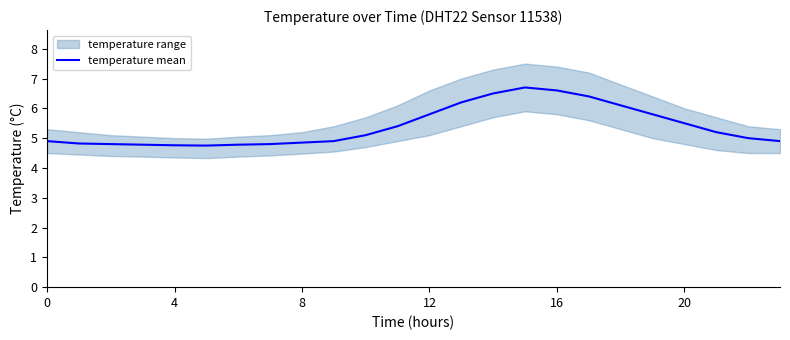

What is the change in value from 15 to 19?

-0.9